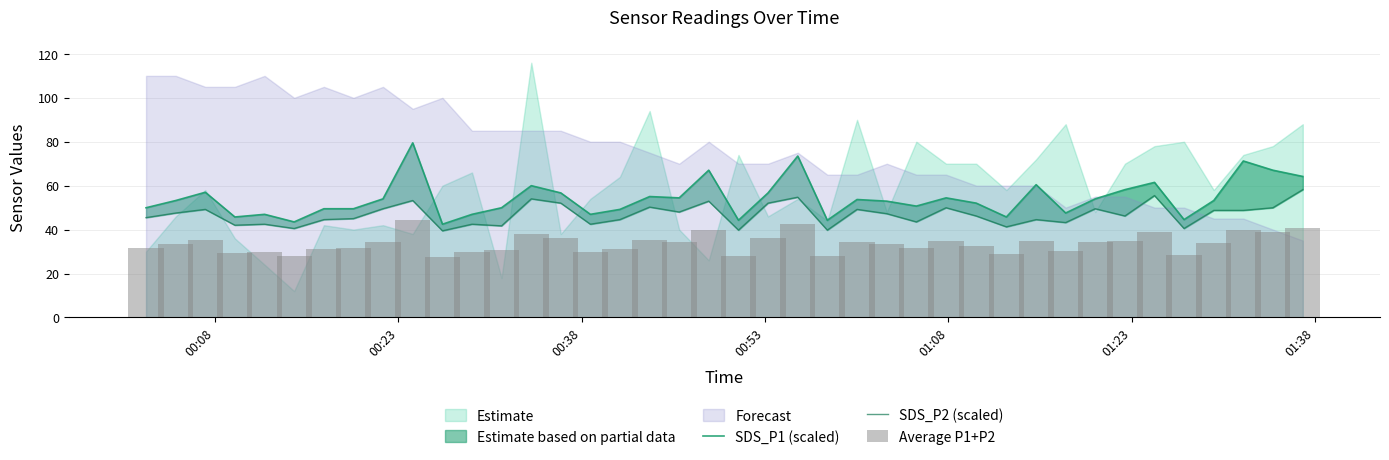

The Average P1+P2 series shows 55.1 at 8. True or false?

False